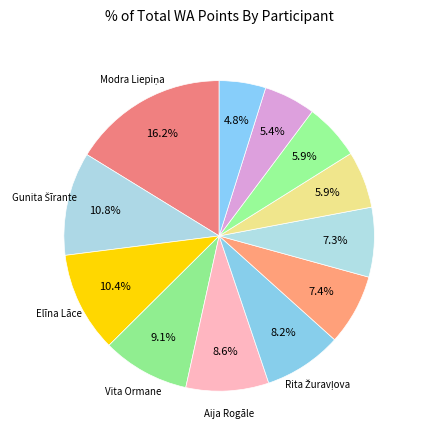

What is the smallest slice in the pie chart?

Vaira Grigorjeva